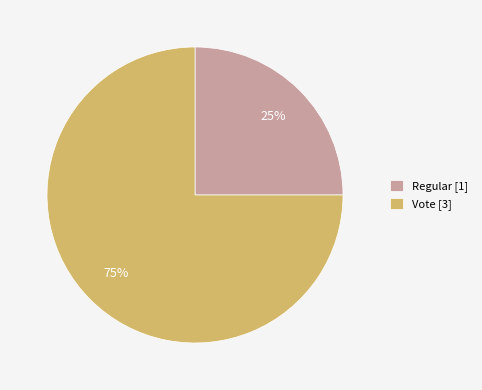

To the nearest percent, what is the difference between the Vote and Regular slice percentages?

50%